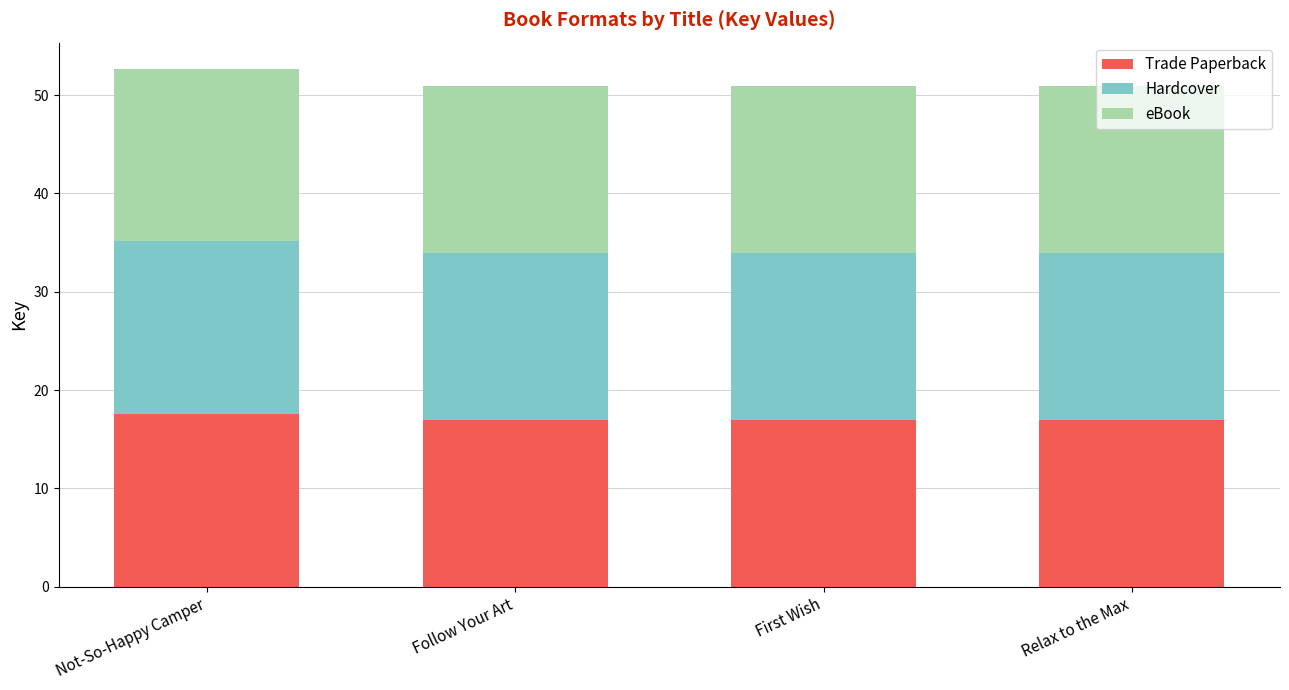

What is the total value across all series at First Wish?

51.0